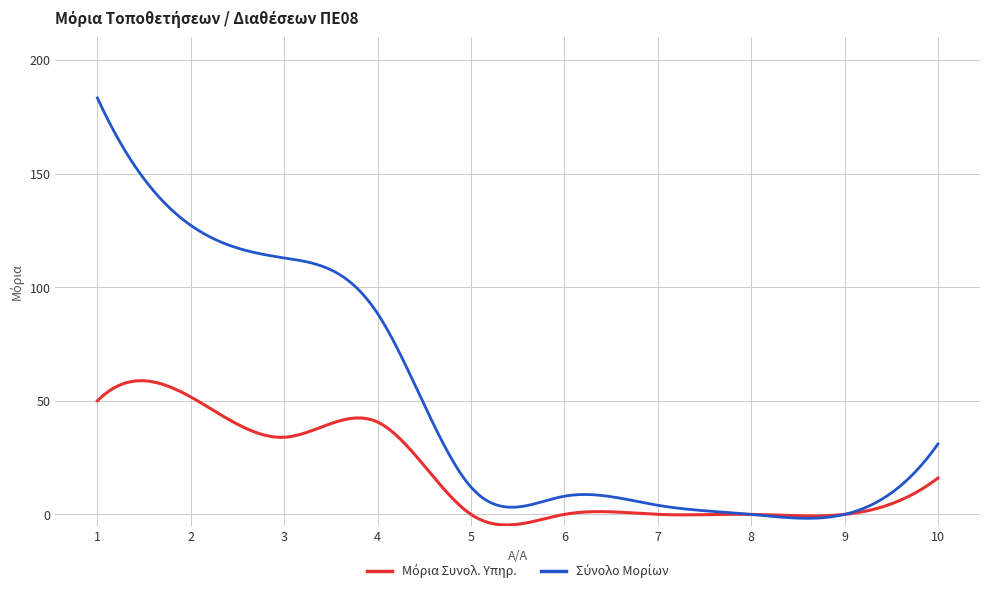

What is the maximum value shown in the chart?

183.3